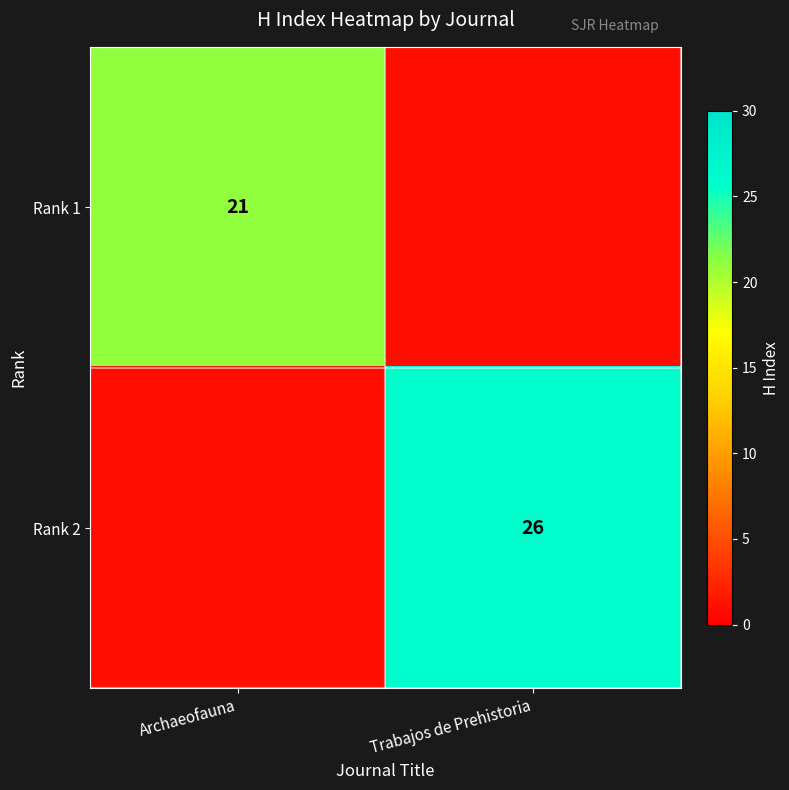

The value of Rank 1 at Archaeofauna is 14. True or false?

False